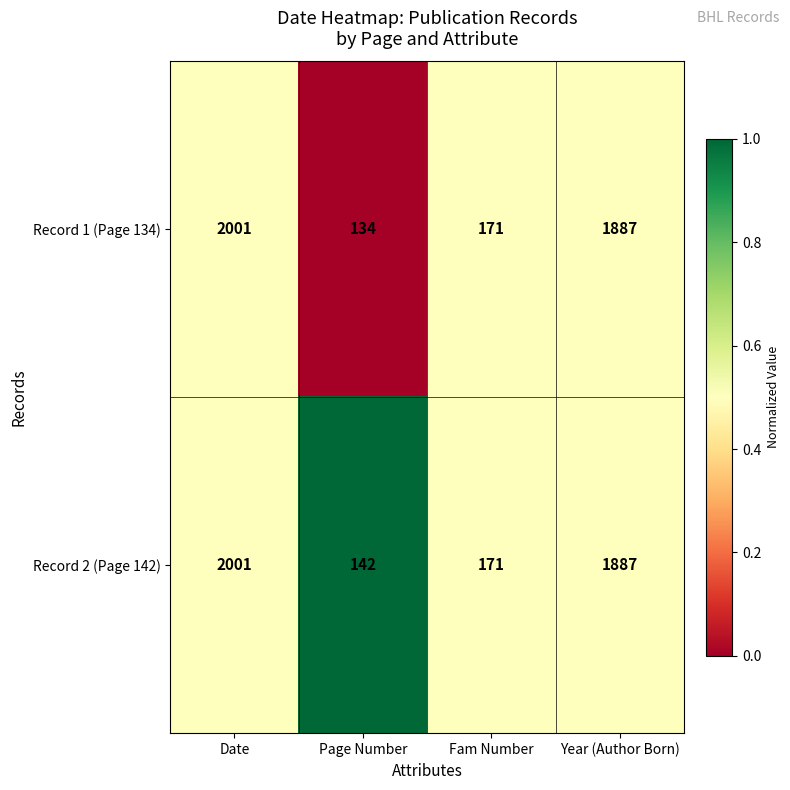

At Page Number, list the series in order from largest to smallest.

Record 2 (Page 142), Record 1 (Page 134)